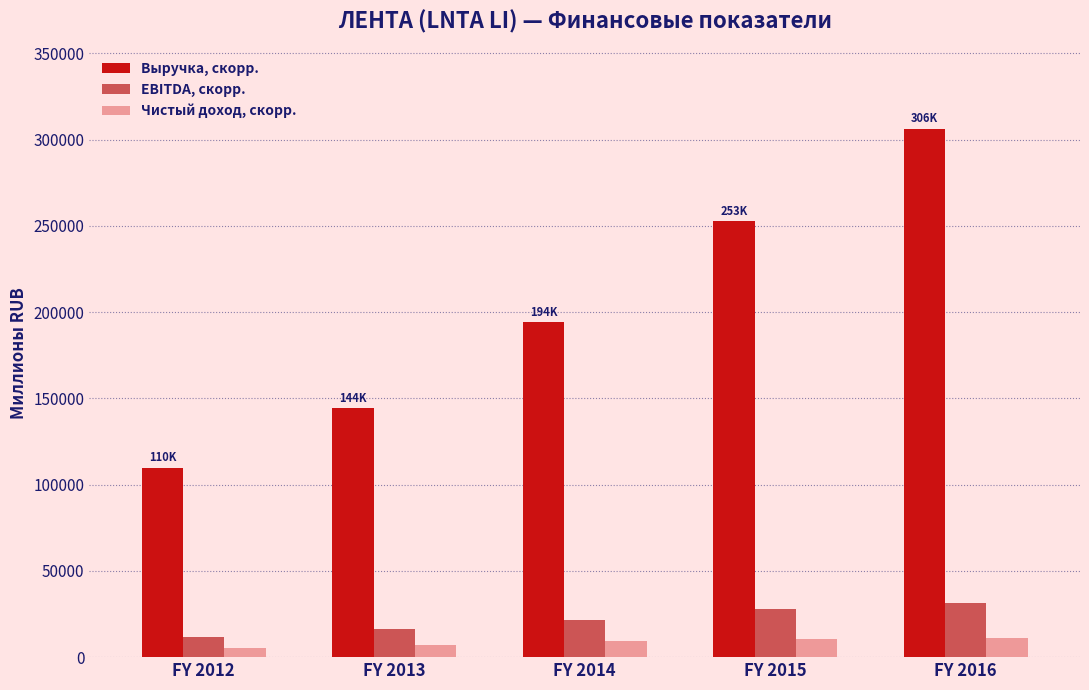

What is the minimum value for Чистый доход, скорр.?

5147.5